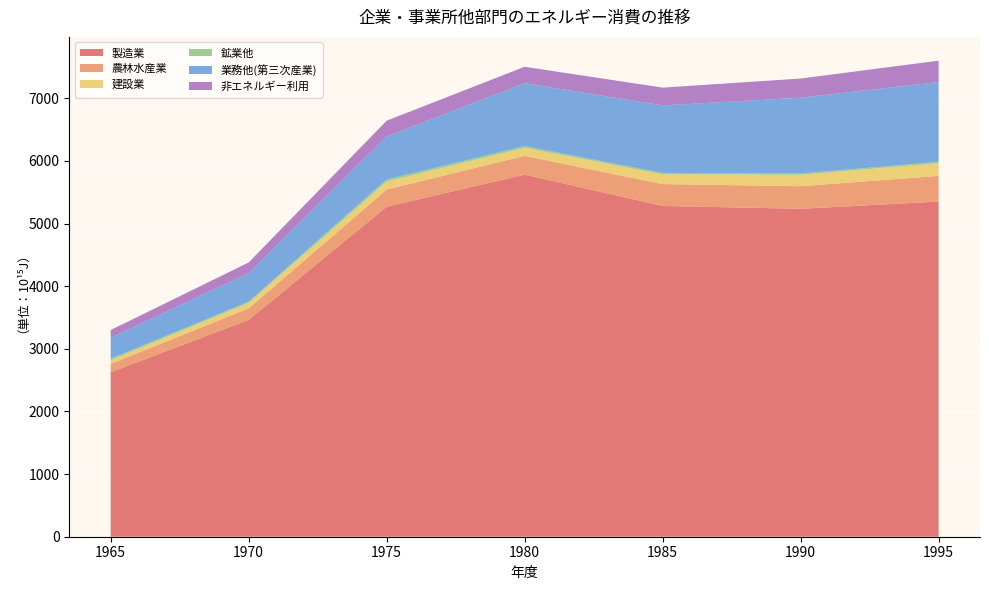

Reading right to left, transcribe all the data shown in this chart.

製造業: 1995=5350	1990=5235	1985=5280	1980=5780	1975=5268	1970=3461	1965=2626
農林水産業: 1995=410	1990=360	1985=349	1980=300	1975=274	1970=184	1965=135
建設業: 1995=203	1990=182	1985=157	1980=128	1975=128	1970=88	1965=56
鉱業他: 1995=22	1990=21	1985=22	1980=27	1975=34	1970=20	1965=24
業務他(第三次産業): 1995=1274	1990=1210	1985=1078	1980=1004	1975=684	1970=456	1965=335
非エネルギー利用: 1995=340	1990=306	1985=283	1980=263	1975=253	1970=169	1965=123